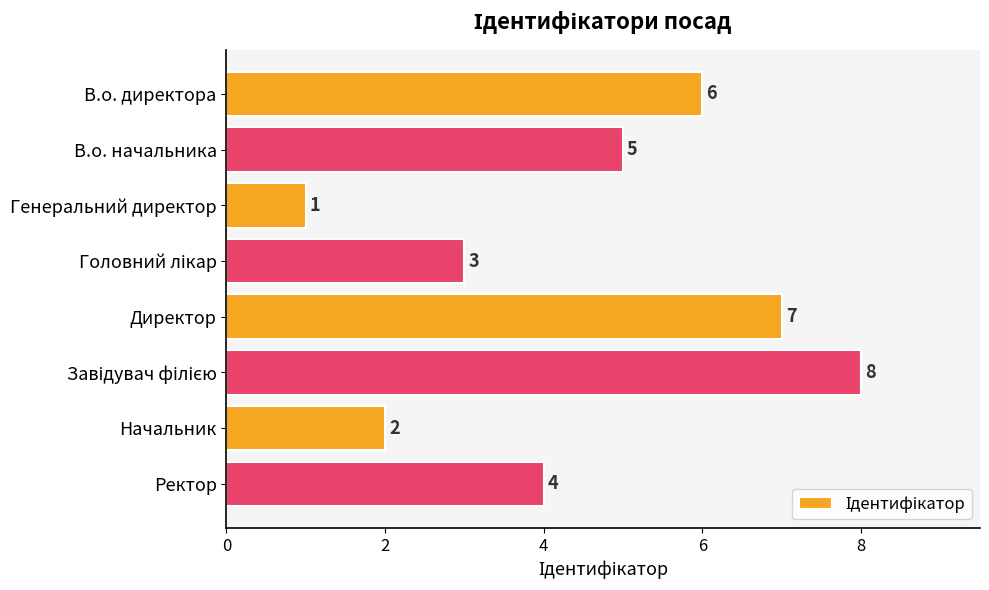

How many values are between 3 and 7?

5